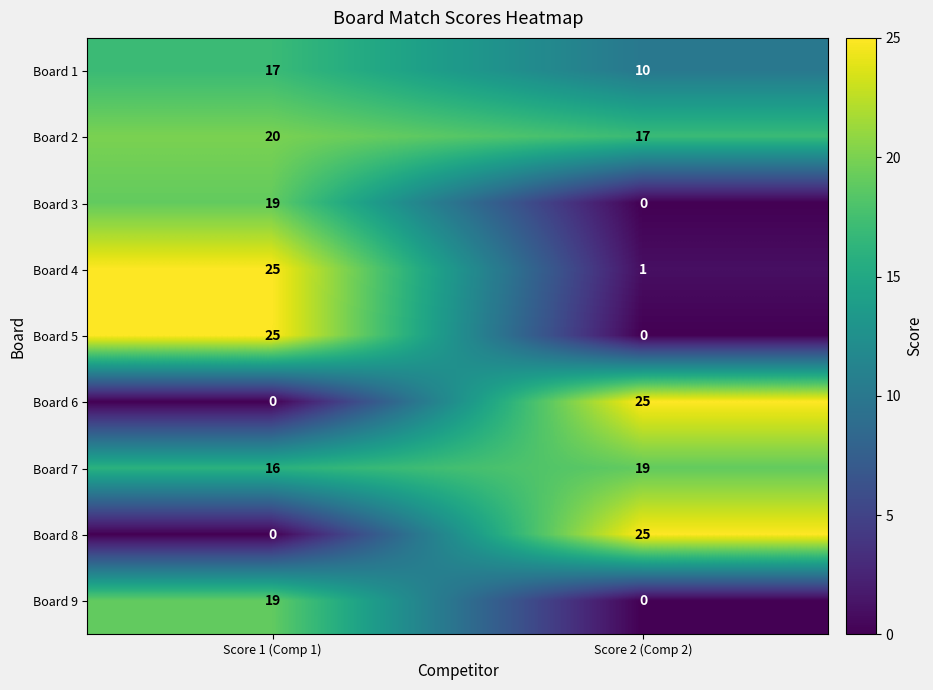

What is the spread (max minus min) of values at Score 1 (Comp 1)?

25